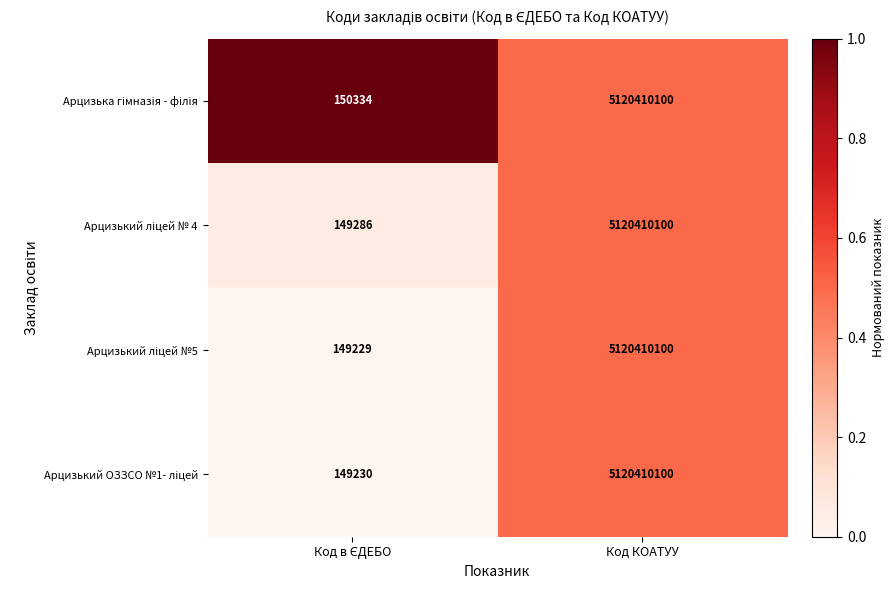

At which category does the chart reach its peak across all series?

Код КОАТУУ